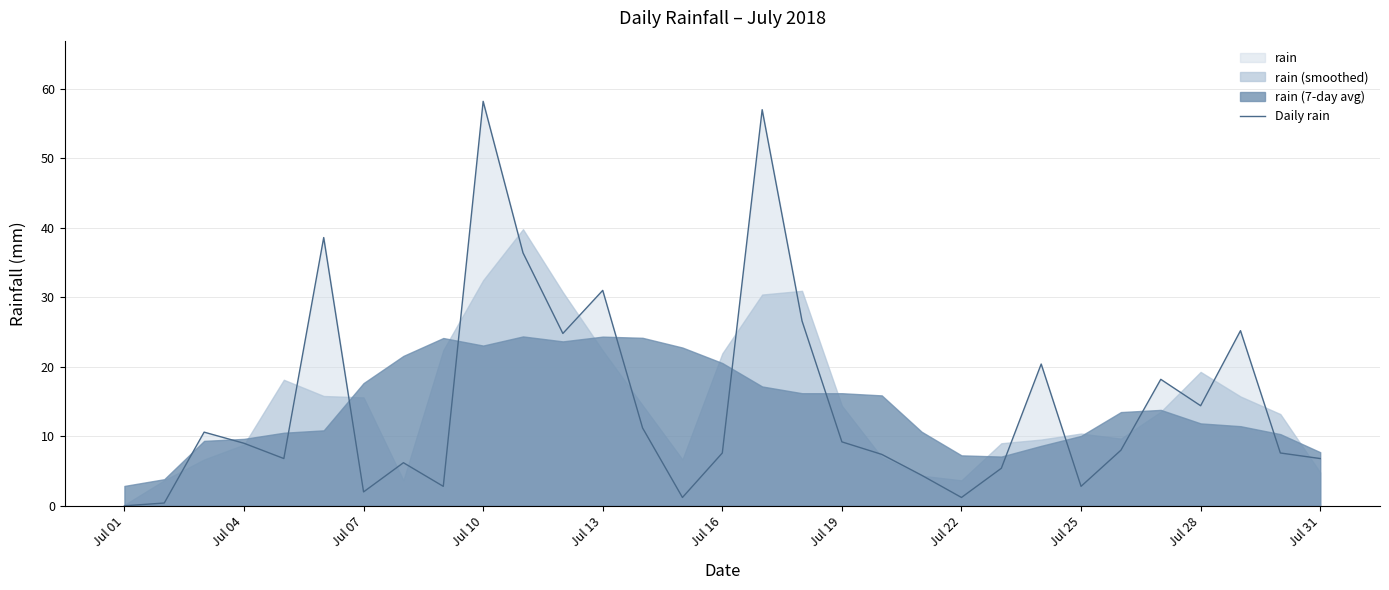

Count the number of categories in the chart.

31